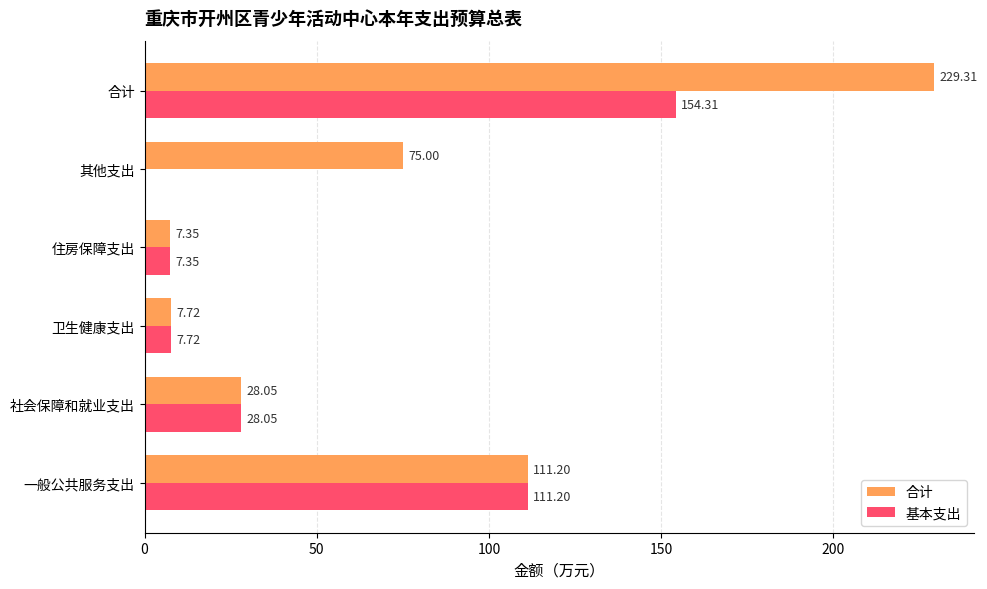

Between 社会保障和就业支出 and 其他支出, which series saw the biggest shift?

合计